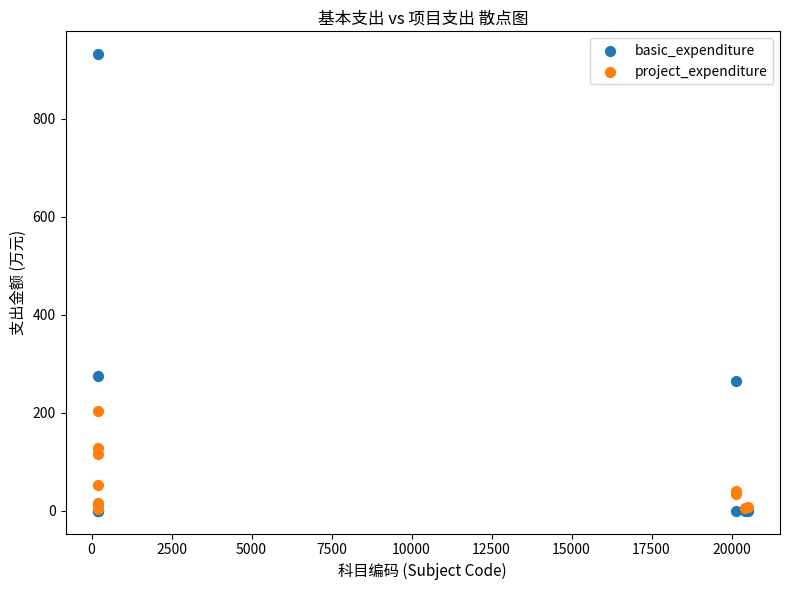

In the project_expenditure series, what Y value is closest to 103?

115.0